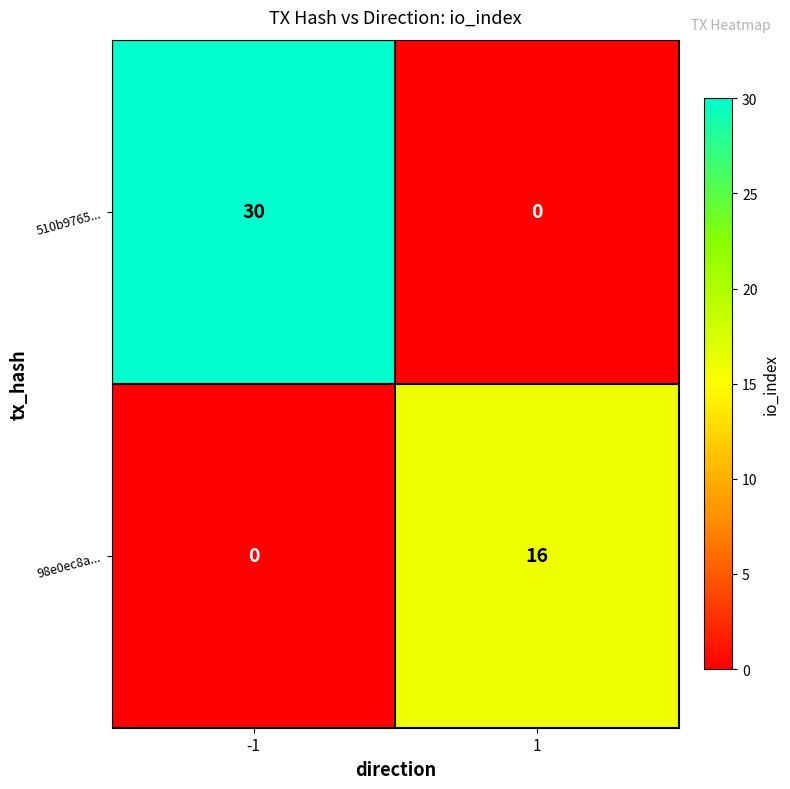

How many data points does each series have?

2